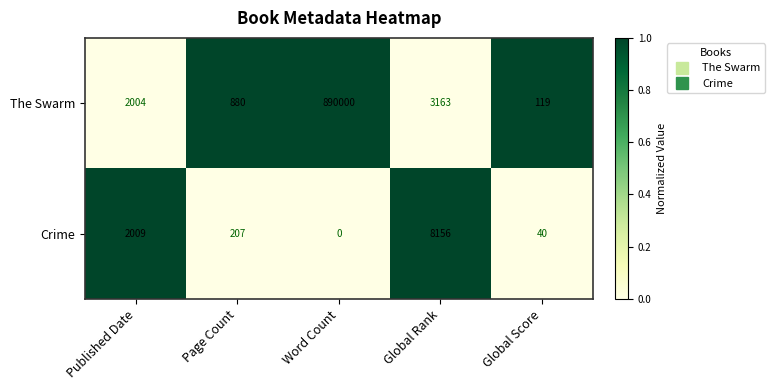

List the series in order of their peak value, lowest first.

Crime, The Swarm